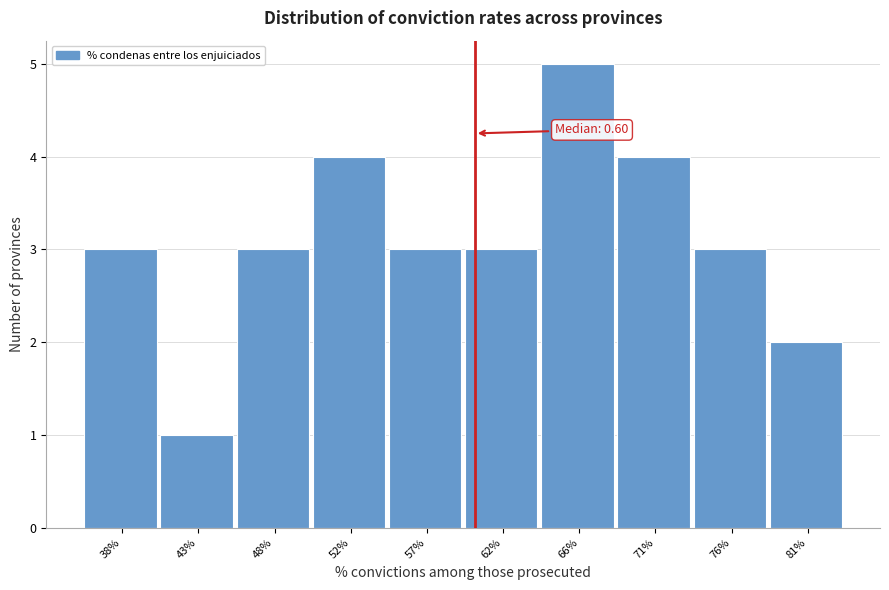

Reading right to left, what are all the values shown in this chart?

81%=2	76%=3	71%=4	66%=5	62%=3	57%=3	52%=4	48%=3	43%=1	38%=3